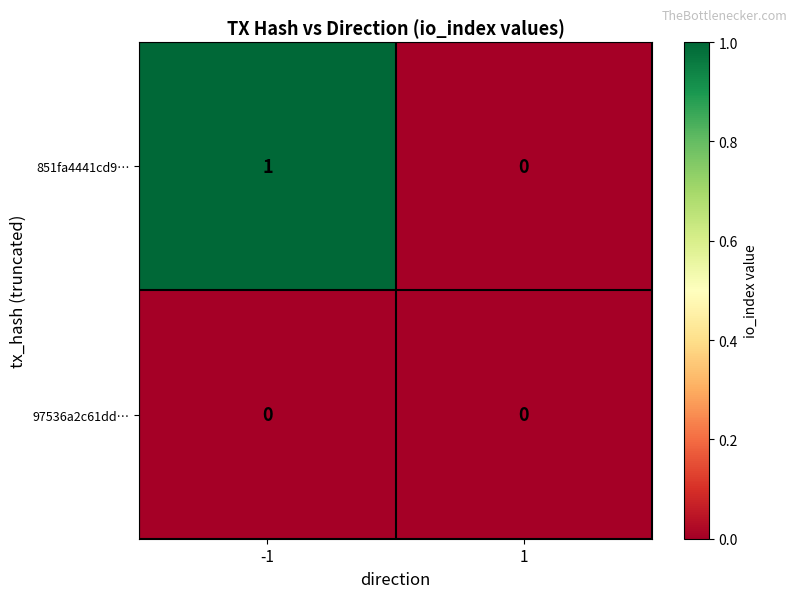

Reading left to right, extract all data points from this chart.

851fa4441cd9…: 1	0
97536a2c61dd…: 0	0